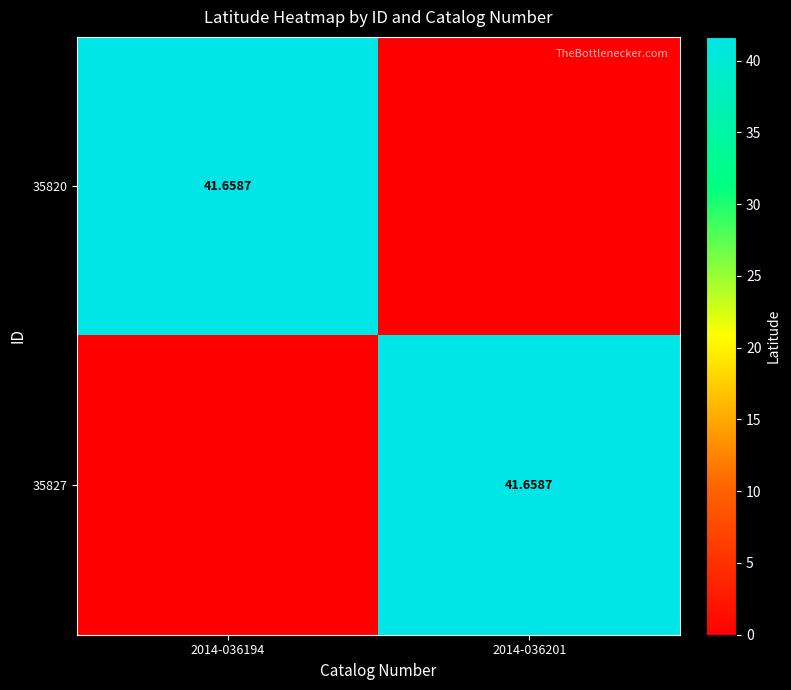

The 35820 series shows 61.6 at 2014-036194. True or false?

False